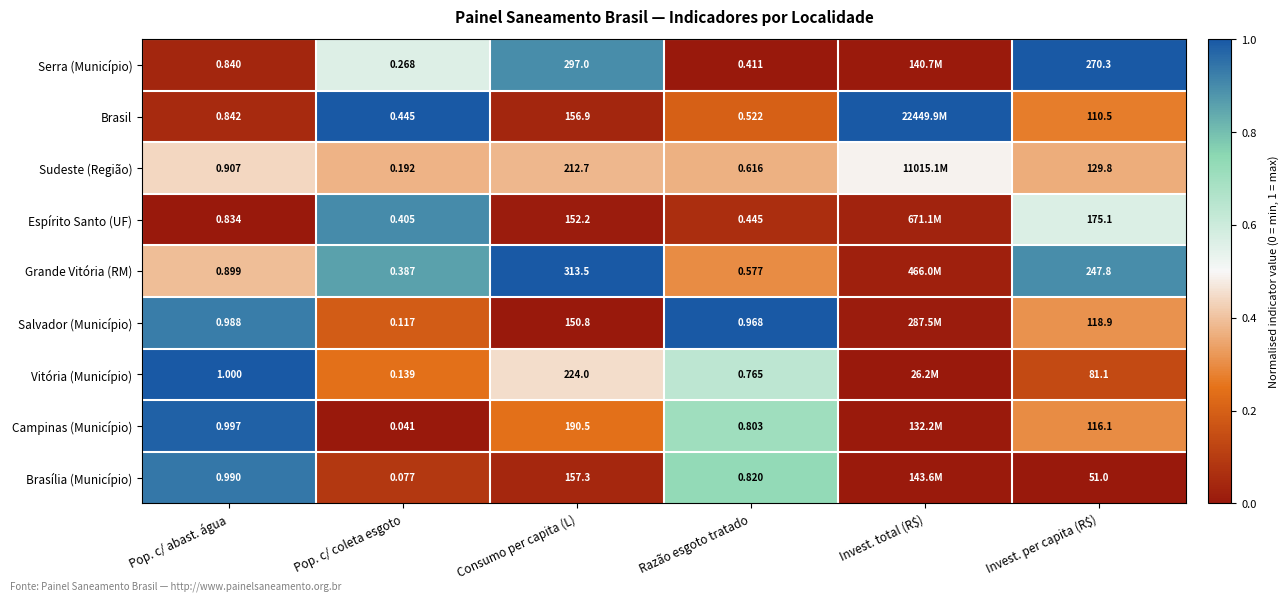

Rank the series at Invest. per capita (R$) from lowest to highest value.

Brasília (Município), Vitória (Município), Brasil, Campinas (Município), Salvador (Município), Sudeste (Região), Espírito Santo (UF), Grande Vitória (RM), Serra (Município)